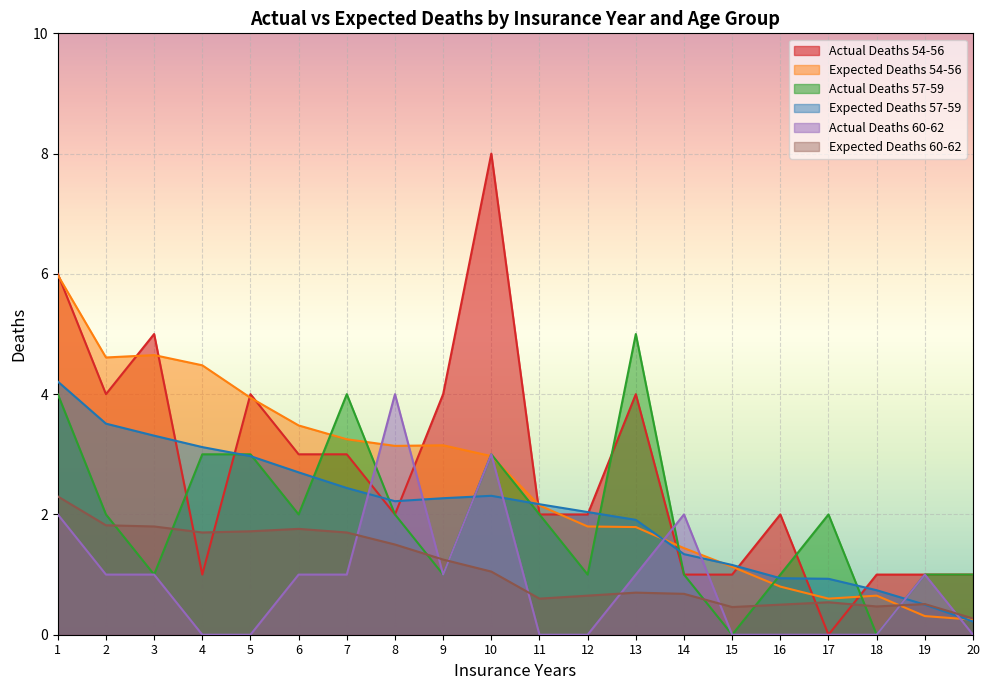

What value does the Actual Deaths 54-56 series have at 8?

2.0